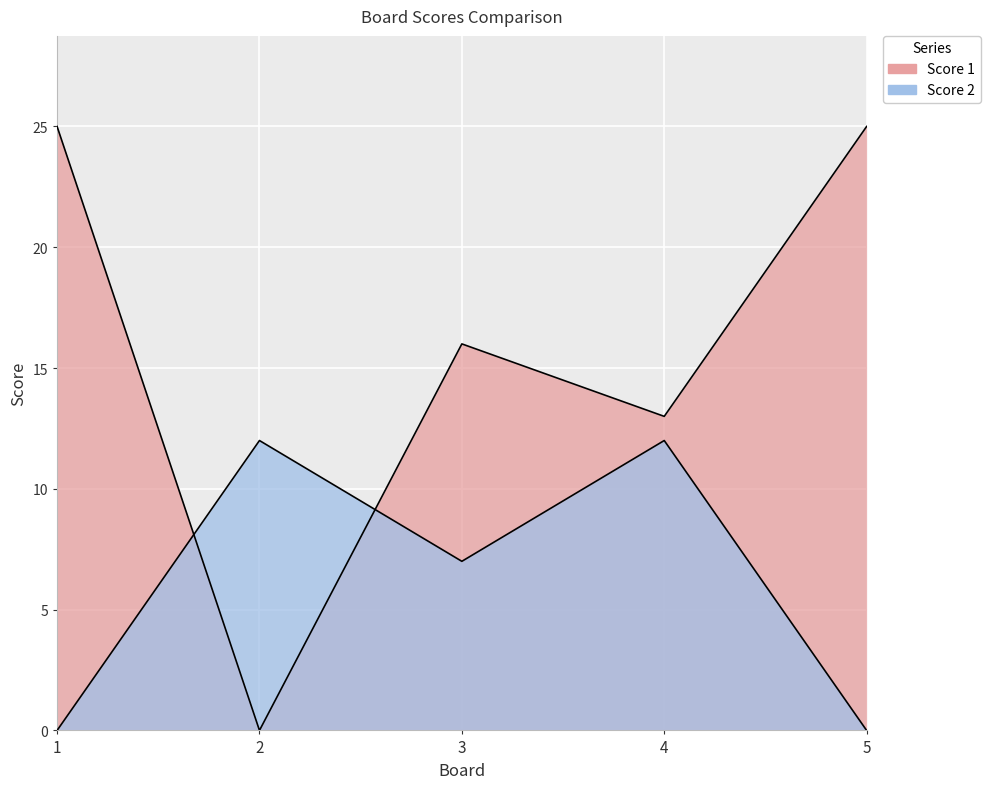

At which category is the sum across all series the highest?

1